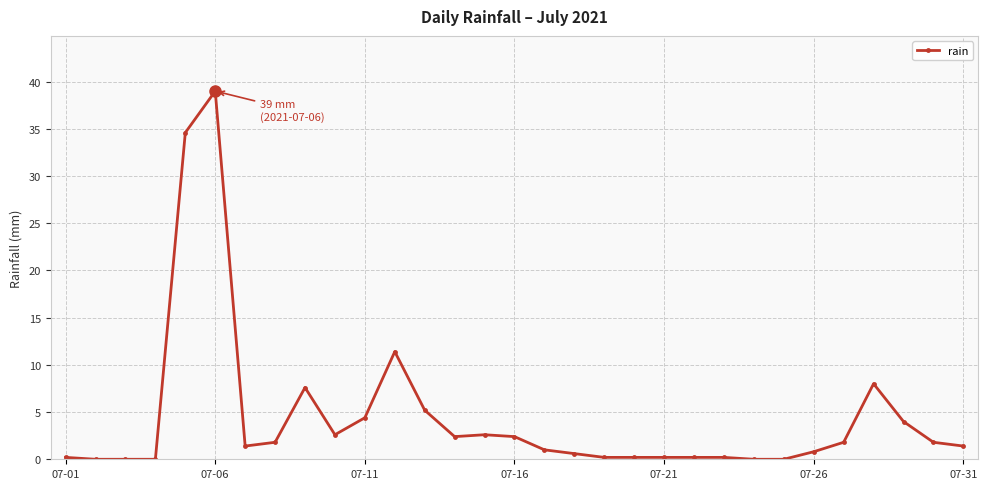

What is the difference between the maximum and minimum values?

39.0